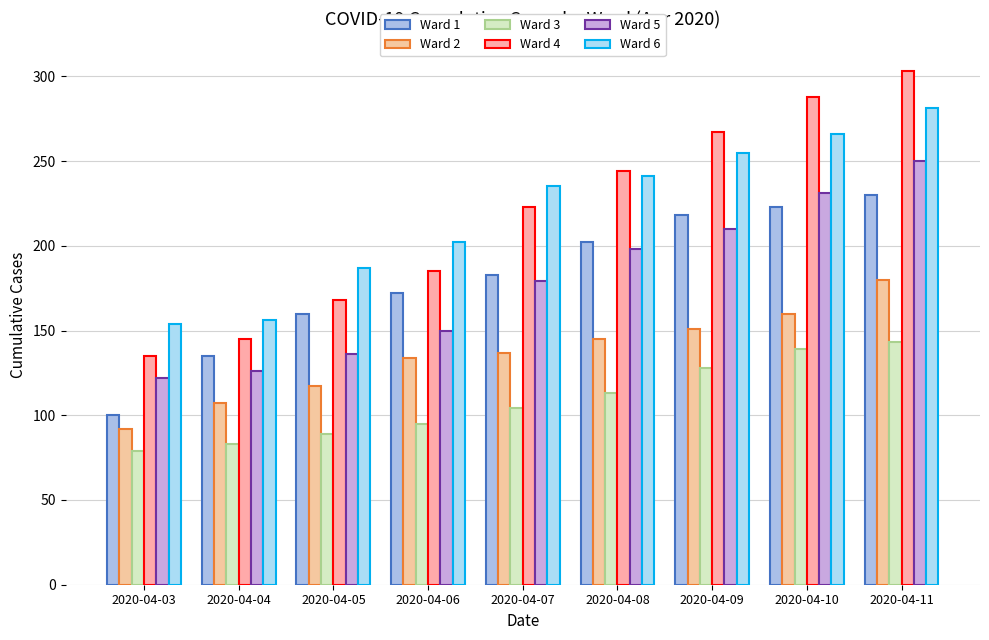

What is the value of the Ward 6 bar at the 2nd from the left?

156